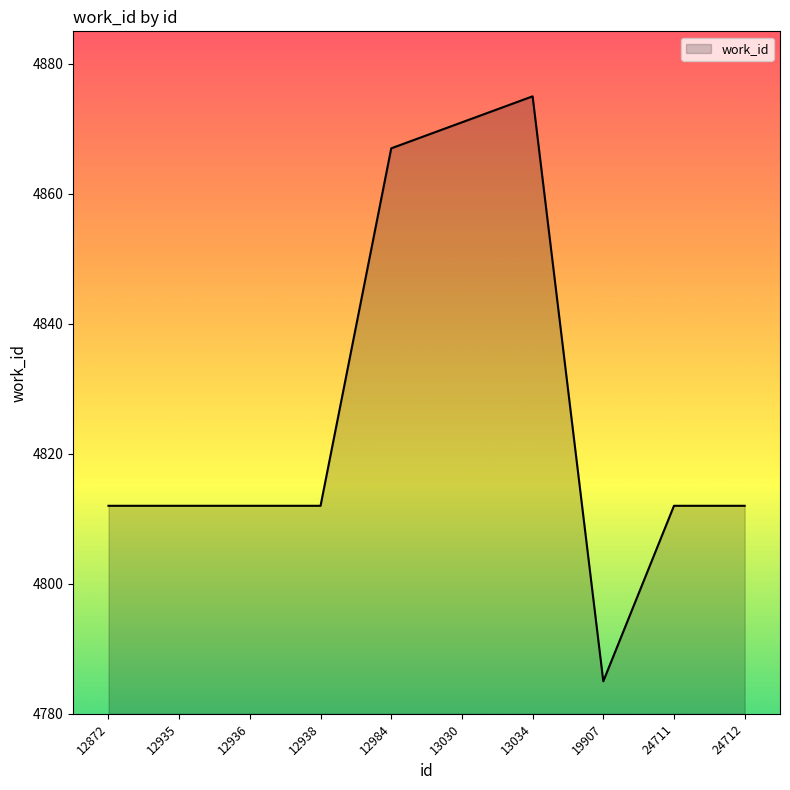

The chart shows a value of 2628 at 12938. True or false?

False